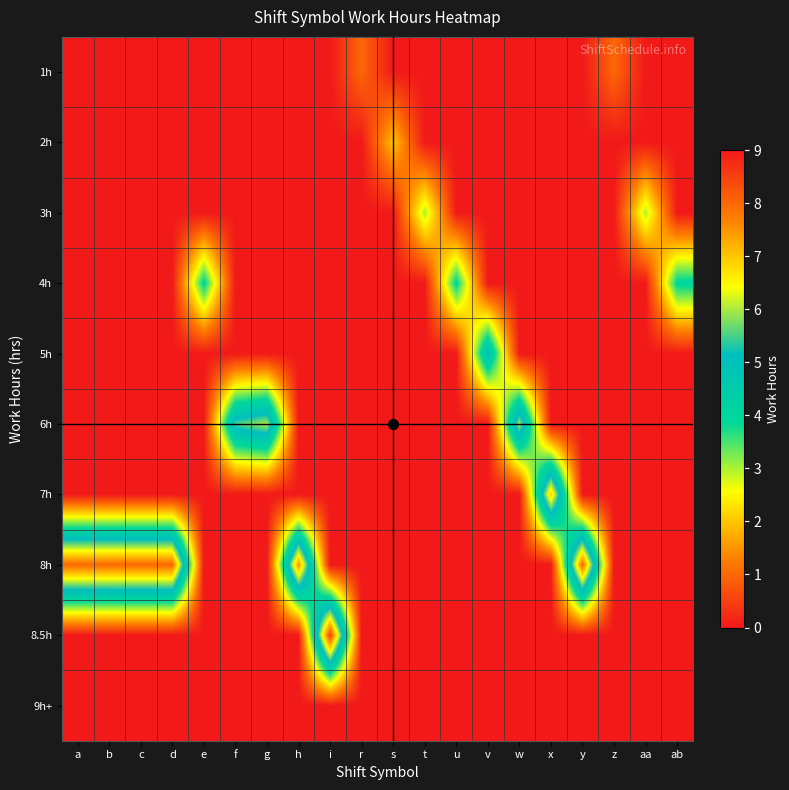

Reading right to left, list all the values displayed in this chart.

1h: ab=0.0	aa=0.0	z=1.0	y=0.0	x=0.0	w=0.0	v=0.0	u=0.0	t=0.0	s=0.0	r=1.0	i=0.0	h=0.0	g=0.0	f=0.0	e=0.0	d=0.0	c=0.0	b=0.0	a=0.0
2h: ab=0.0	aa=0.0	z=0.0	y=0.0	x=0.0	w=0.0	v=0.0	u=0.0	t=0.0	s=2.0	r=0.0	i=0.0	h=0.0	g=0.0	f=0.0	e=0.0	d=0.0	c=0.0	b=0.0	a=0.0
3h: ab=0.0	aa=3.0	z=0.0	y=0.0	x=0.0	w=0.0	v=0.0	u=0.0	t=3.0	s=0.0	r=0.0	i=0.0	h=0.0	g=0.0	f=0.0	e=0.0	d=0.0	c=0.0	b=0.0	a=0.0
4h: ab=4.0	aa=0.0	z=0.0	y=0.0	x=0.0	w=0.0	v=0.0	u=4.0	t=0.0	s=0.0	r=0.0	i=0.0	h=0.0	g=0.0	f=0.0	e=4.0	d=0.0	c=0.0	b=0.0	a=0.0
5h: ab=0.0	aa=0.0	z=0.0	y=0.0	x=0.0	w=0.0	v=5.0	u=0.0	t=0.0	s=0.0	r=0.0	i=0.0	h=0.0	g=0.0	f=0.0	e=0.0	d=0.0	c=0.0	b=0.0	a=0.0
6h: ab=0.0	aa=0.0	z=0.0	y=0.0	x=0.0	w=6.0	v=0.0	u=0.0	t=0.0	s=0.0	r=0.0	i=0.0	h=0.0	g=6.0	f=5.5	e=0.0	d=0.0	c=0.0	b=0.0	a=0.0
7h: ab=0.0	aa=0.0	z=0.0	y=0.0	x=7.0	w=0.0	v=0.0	u=0.0	t=0.0	s=0.0	r=0.0	i=0.0	h=0.0	g=0.0	f=0.0	e=0.0	d=0.0	c=0.0	b=0.0	a=0.0
8h: ab=0.0	aa=0.0	z=0.0	y=8.0	x=0.0	w=0.0	v=0.0	u=0.0	t=0.0	s=0.0	r=0.0	i=0.0	h=7.5	g=0.0	f=0.0	e=0.0	d=8.0	c=8.0	b=8.0	a=8.0
8.5h: ab=0.0	aa=0.0	z=0.0	y=0.0	x=0.0	w=0.0	v=0.0	u=0.0	t=0.0	s=0.0	r=0.0	i=8.5	h=0.0	g=0.0	f=0.0	e=0.0	d=0.0	c=0.0	b=0.0	a=0.0
9h+: ab=0.0	aa=0.0	z=0.0	y=0.0	x=0.0	w=0.0	v=0.0	u=0.0	t=0.0	s=0.0	r=0.0	i=0.0	h=0.0	g=0.0	f=0.0	e=0.0	d=0.0	c=0.0	b=0.0	a=0.0